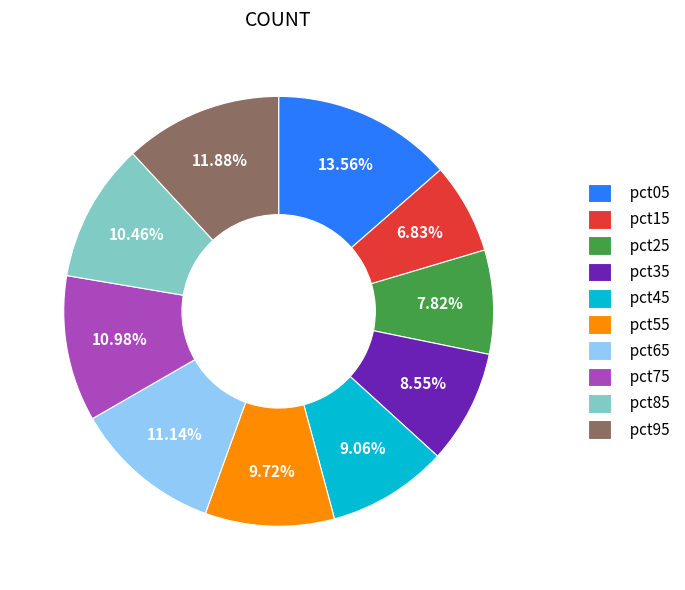

What portion of the pie excludes pct05?

86.4%